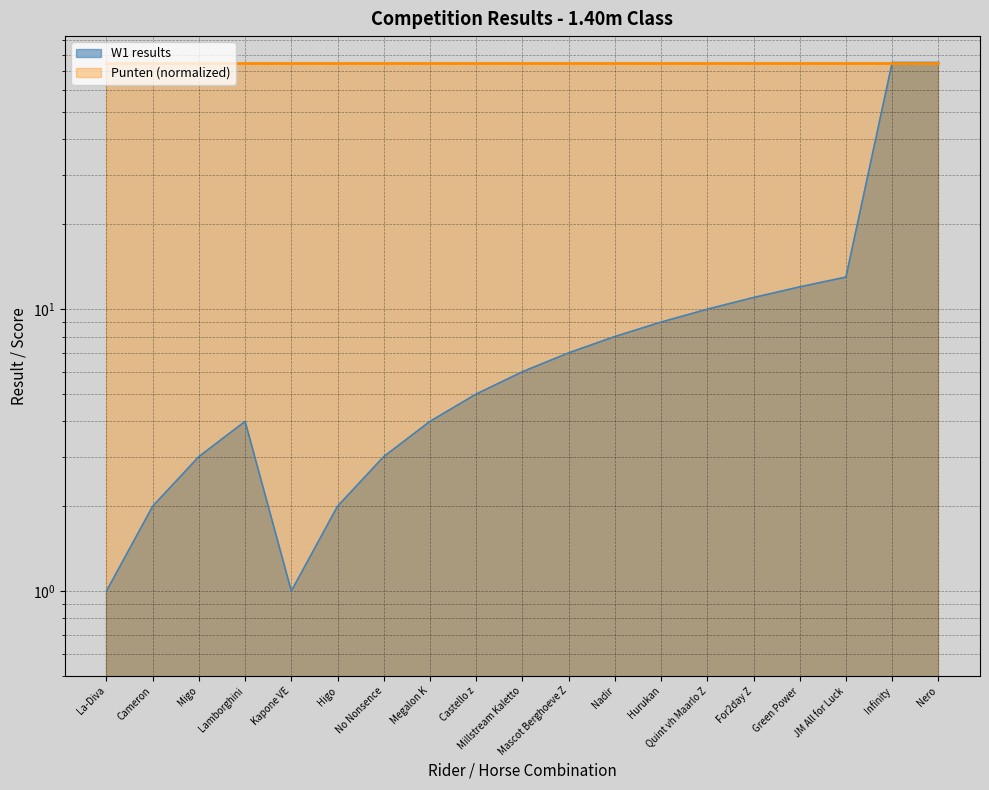

What is the minimum value shown in the chart?

1